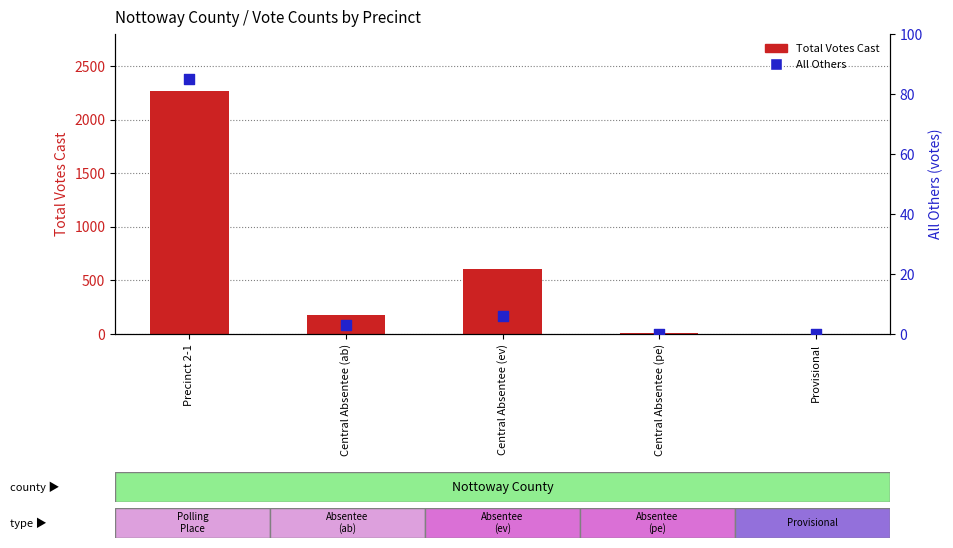

At how many categories does at least one series exceed 1921?

1